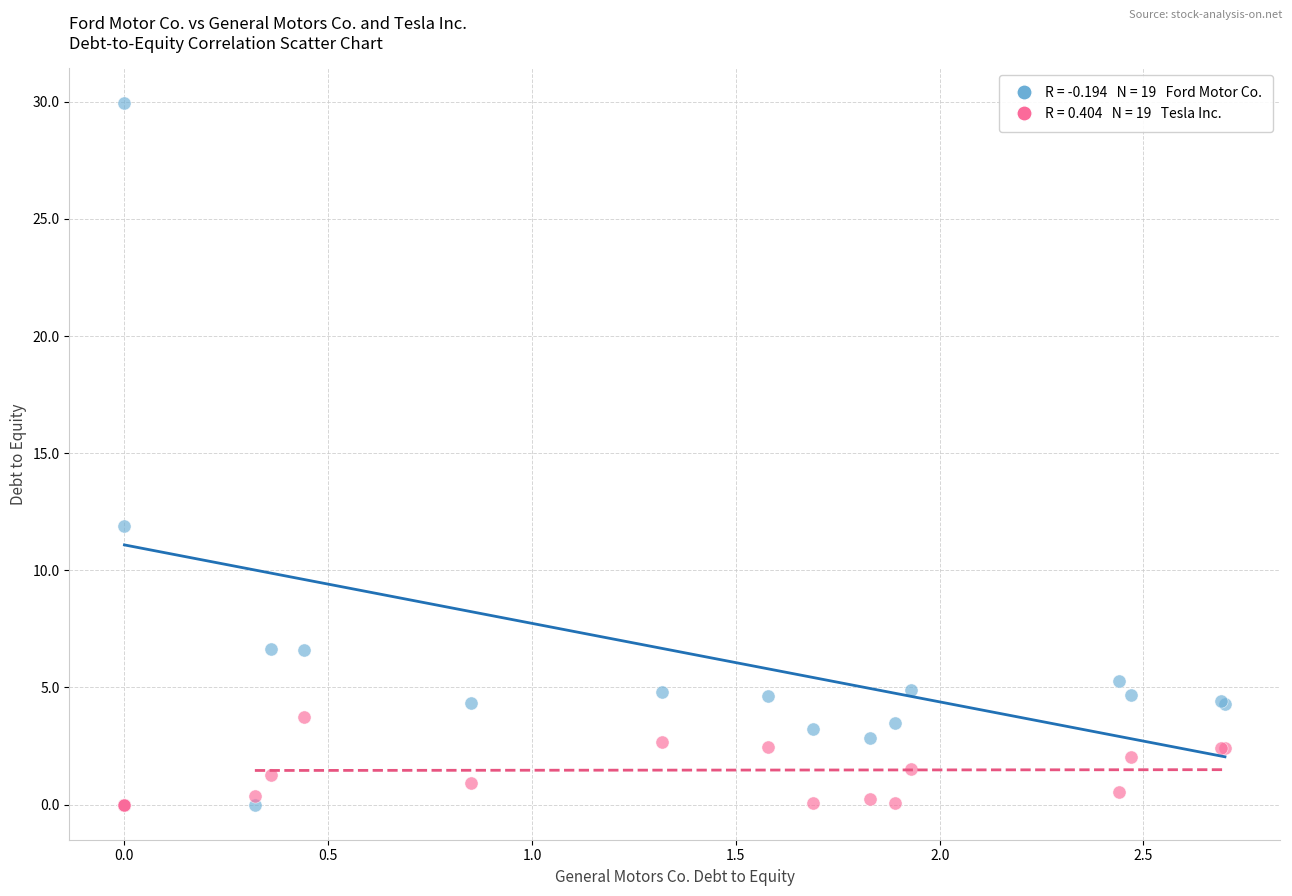

Across all series, what Y value is closest to 14?

11.9